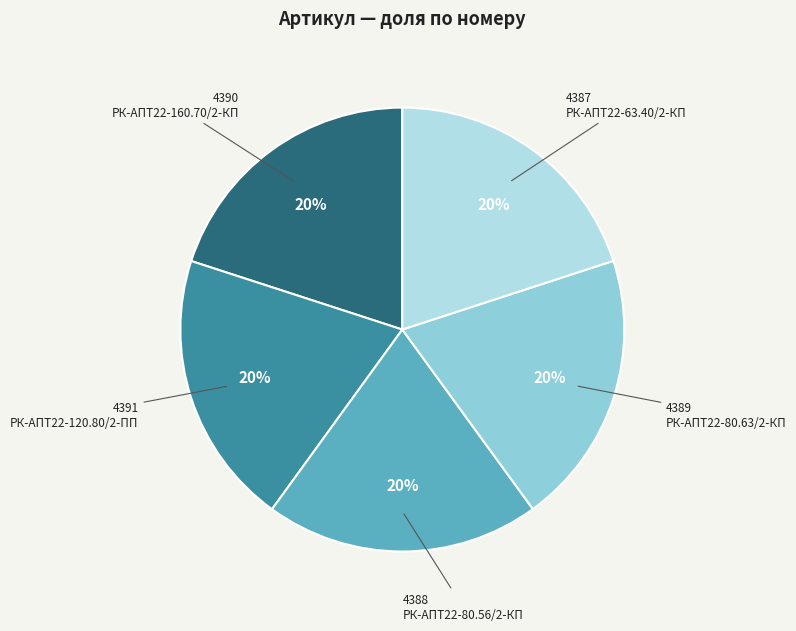

What is the ratio of the value at 4391 РК-АПТ22-120.80/2-ПП to the value at 4388 РК-АПТ22-80.56/2-КП?

1.0